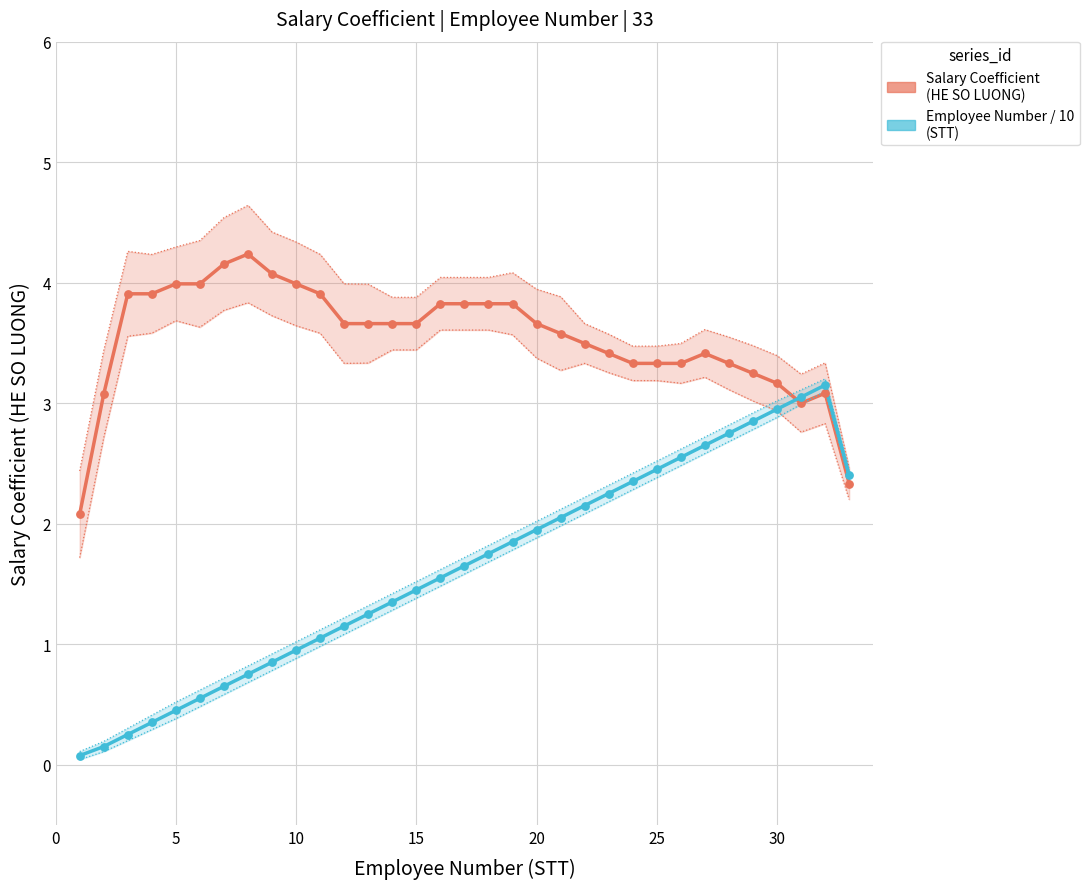

Which series contains the lowest Y value?

Employee Number / 10 (STT)